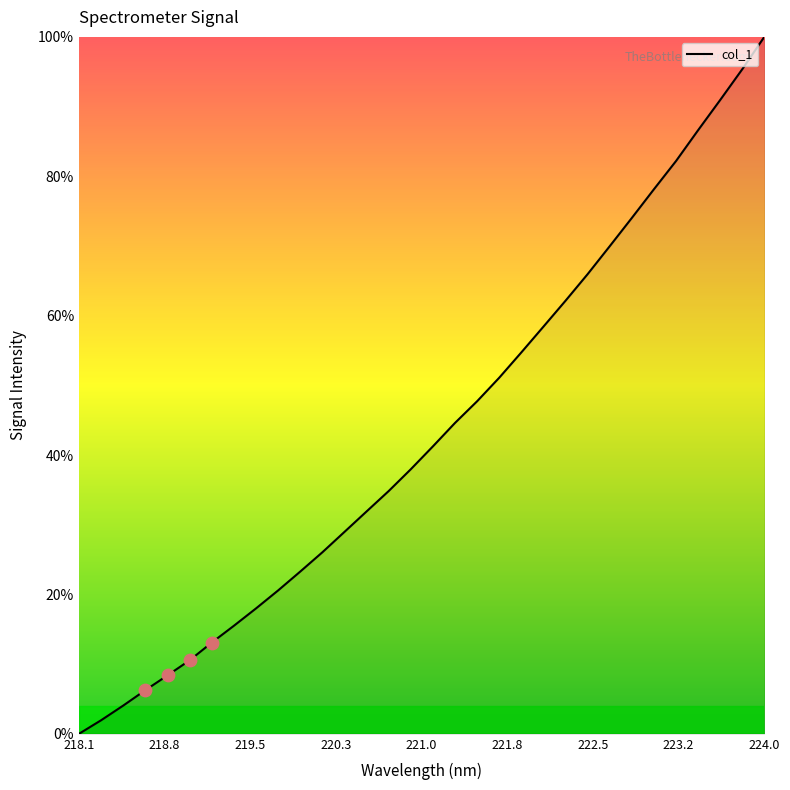

What is the maximum value shown in the chart?

100.0